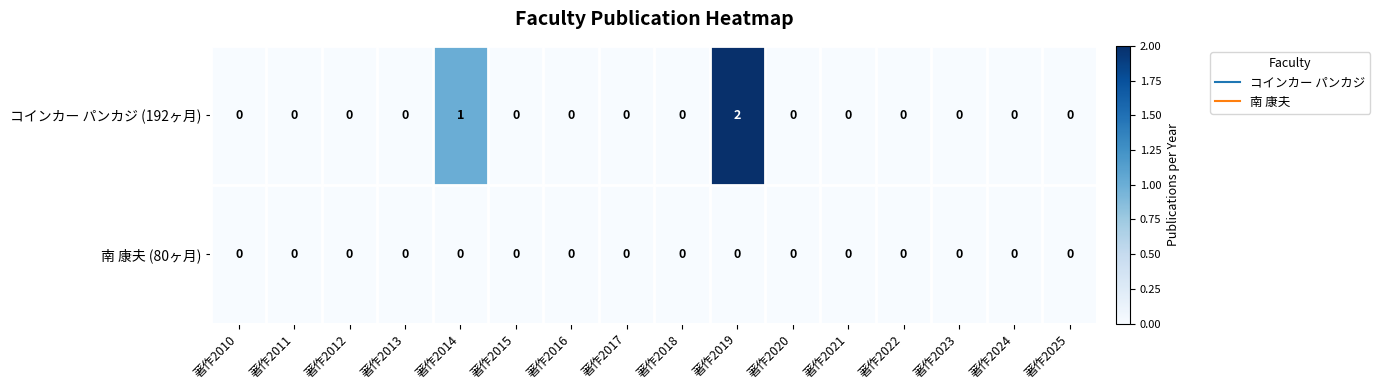

Rank the series by their maximum value, from highest to lowest.

コインカー パンカジ (192ヶ月), 南 康夫 (80ヶ月)